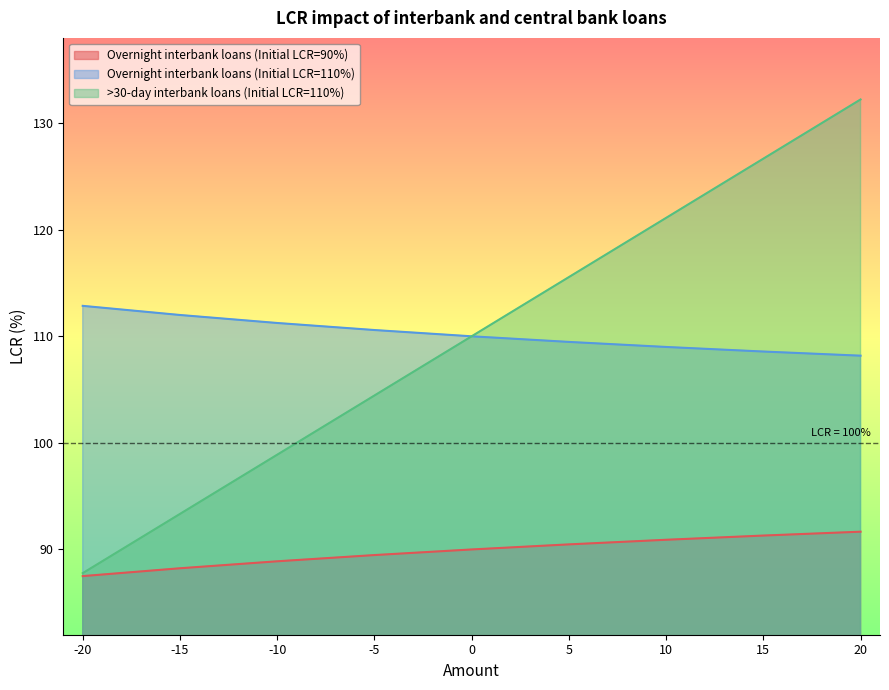

Rank the series by their maximum value, from lowest to highest.

Overnight interbank loans (Initial LCR=90%), Overnight interbank loans (Initial LCR=110%), >30-day interbank loans (Initial LCR=110%)